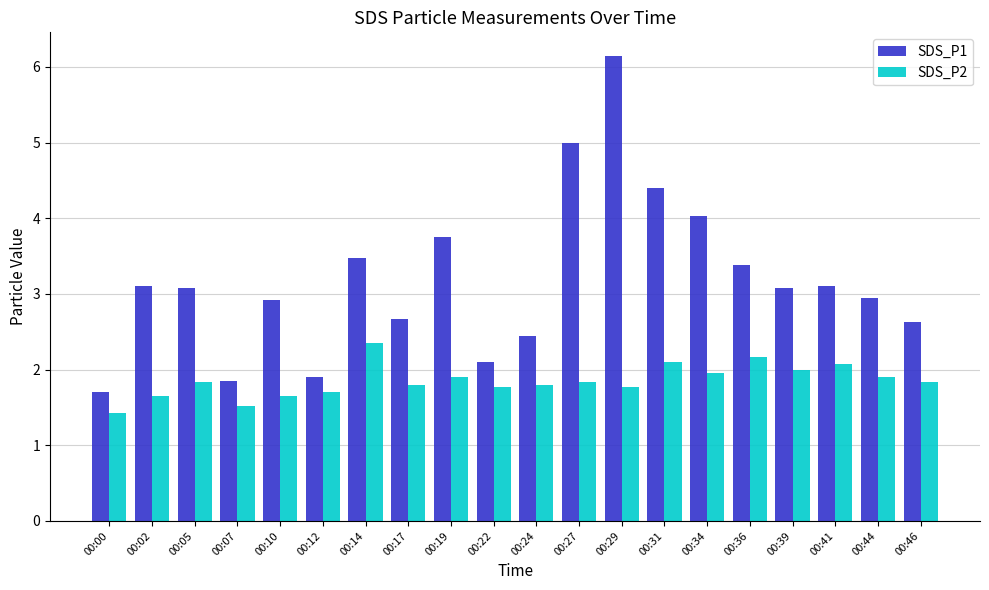

How many data points in SDS_P1 are above 3?

11